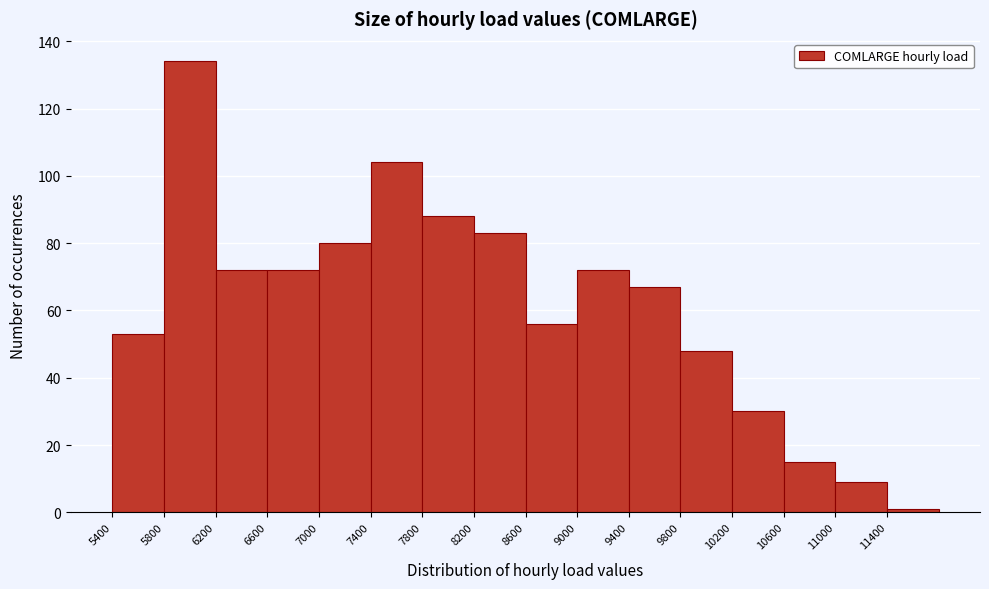

What is the height of the bar covering 8200 to 8600 on the x-axis? The values are not printed on the chart, so give them approximately, as read against the axis.

84